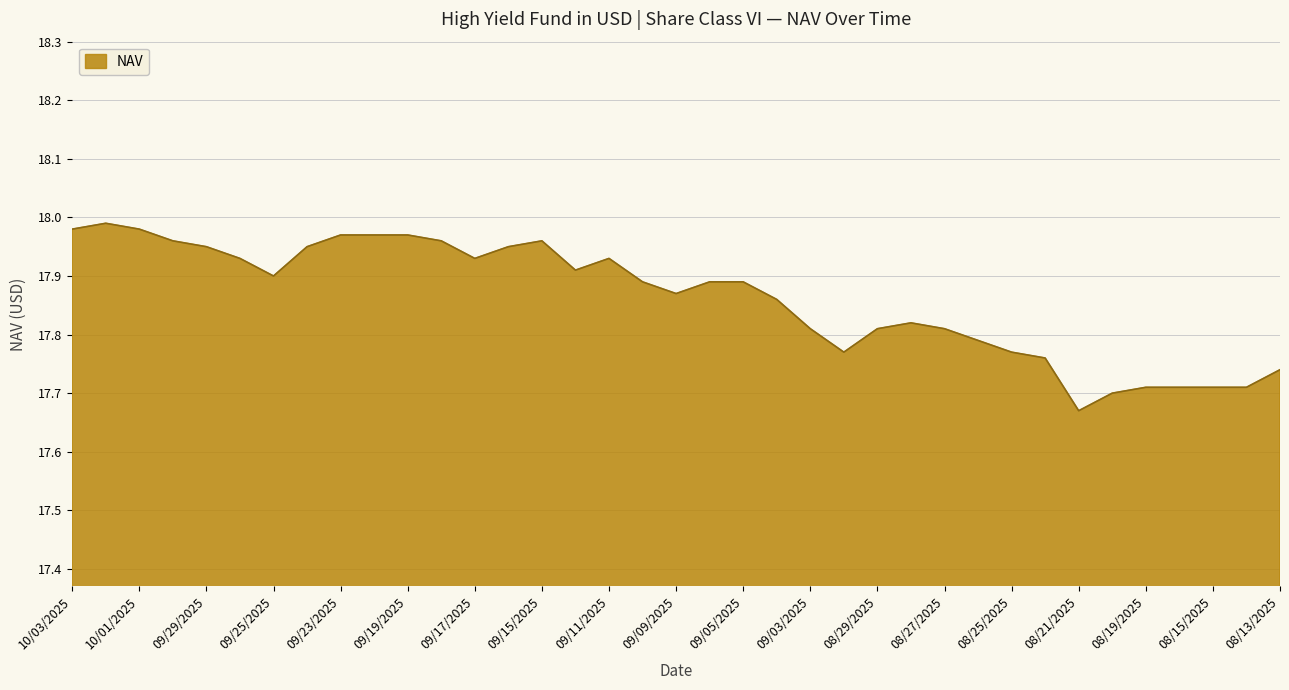

What is the difference between the maximum and minimum values?

0.3